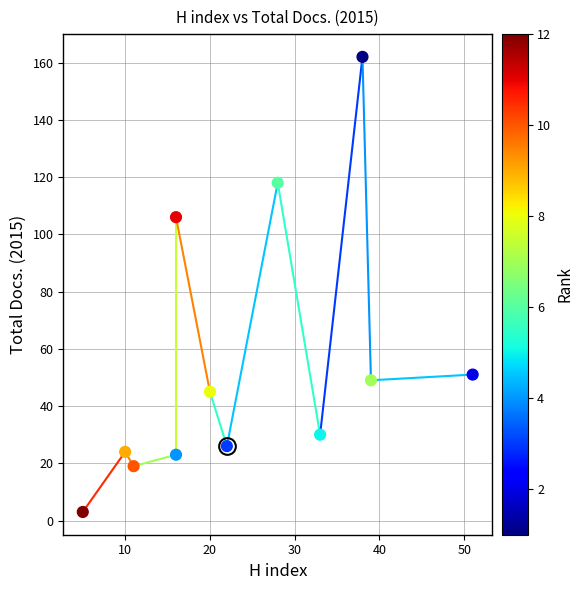

What Y value in the scatter plot is closest to 82?

106